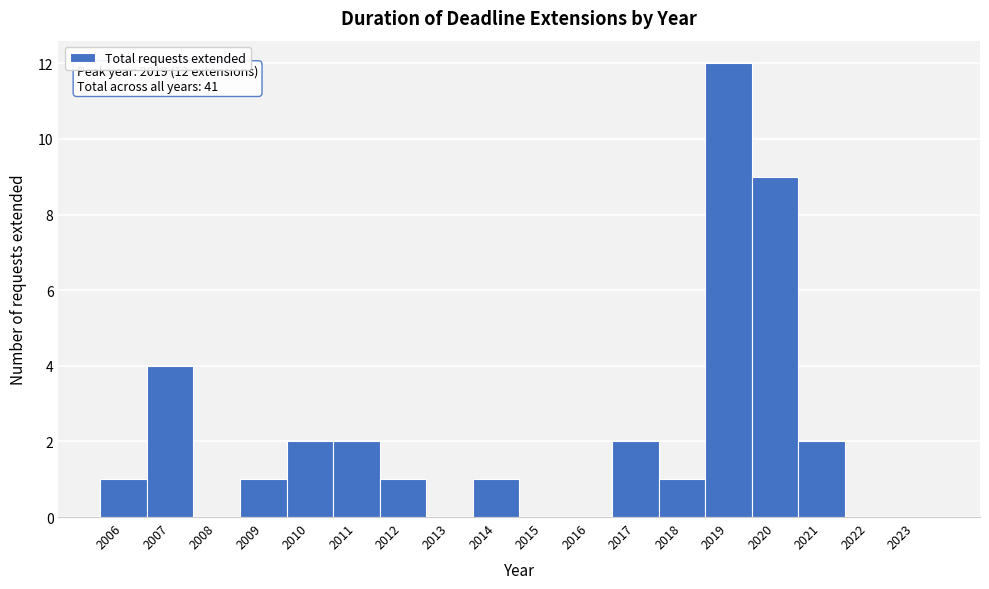

Which range on the x-axis has the tallest bar?

2018.5 to 2019.5